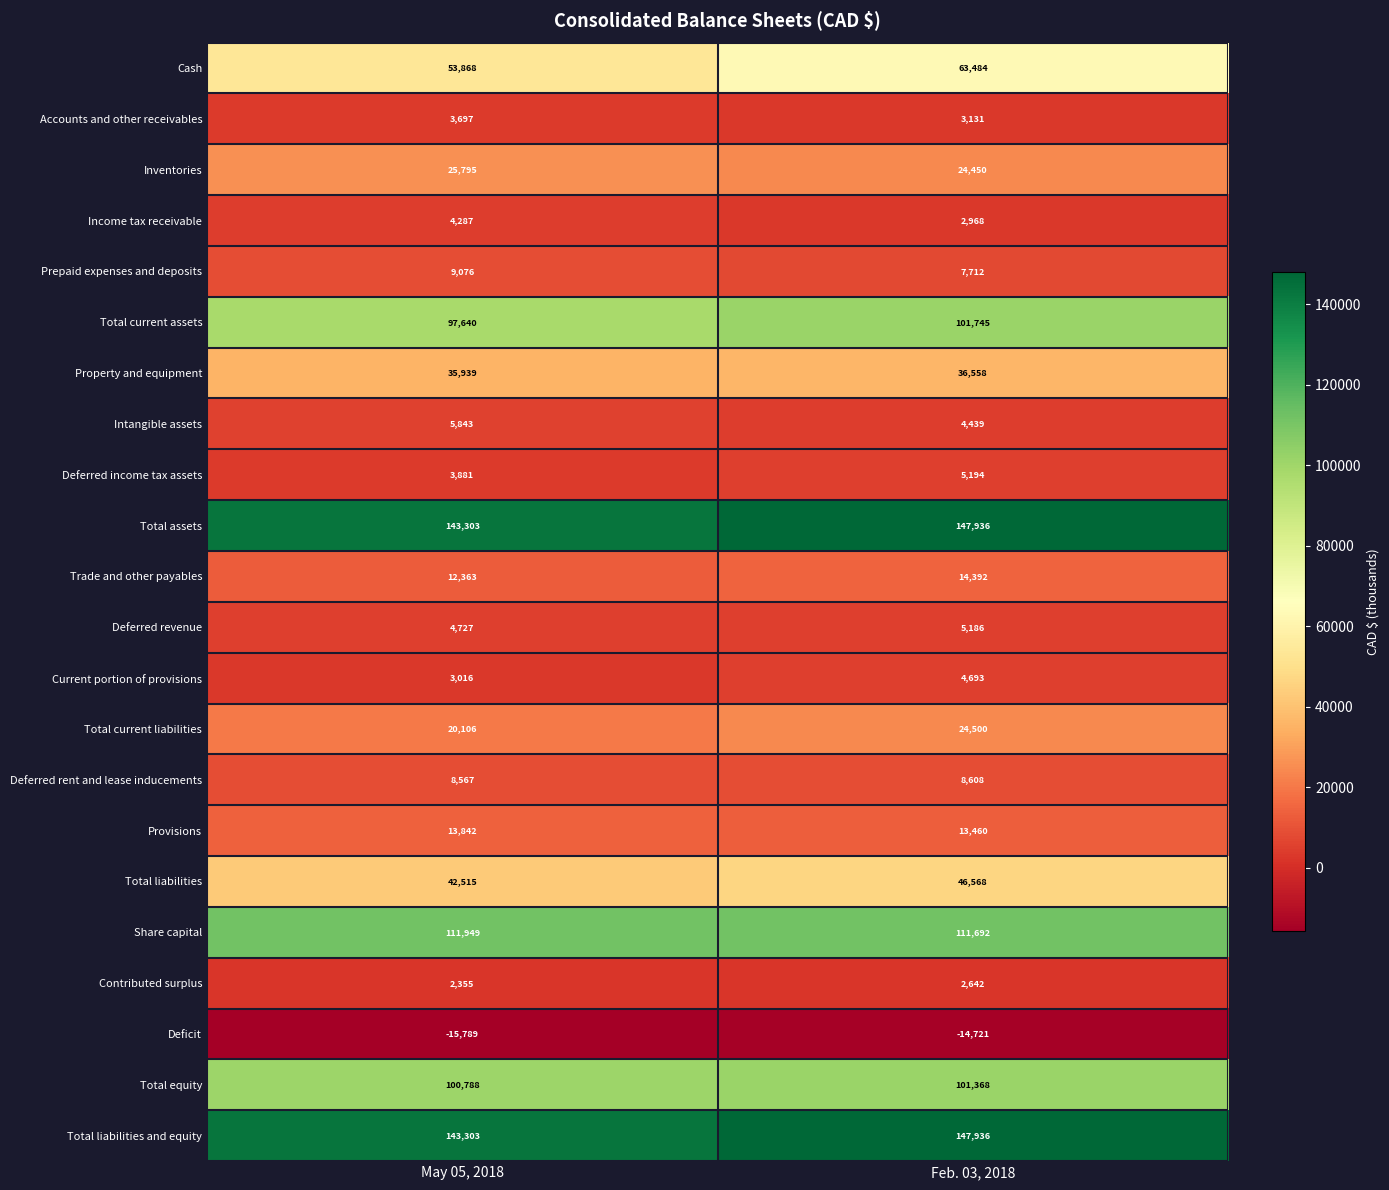

What is the average value of the Total current liabilities series?

22303